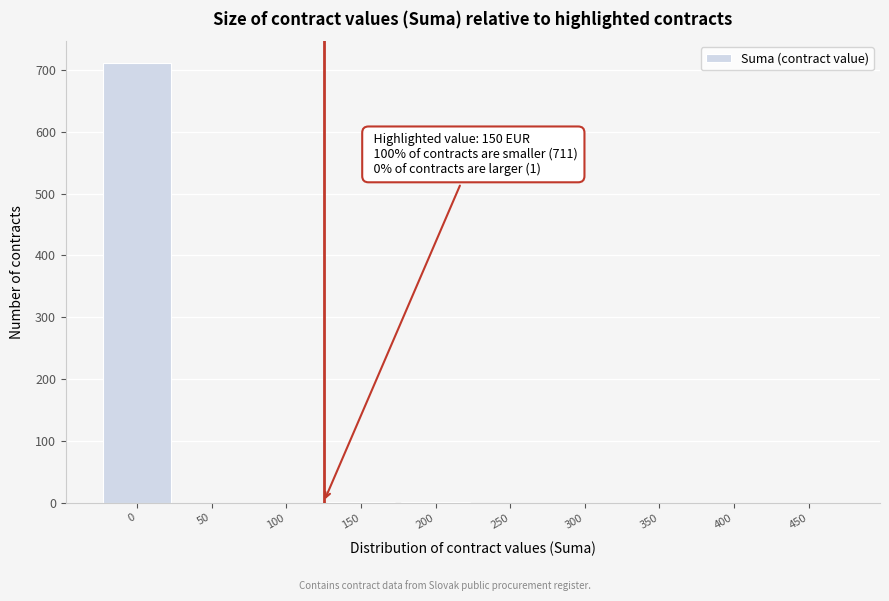

Is it true that the value at 250 is -419?

False